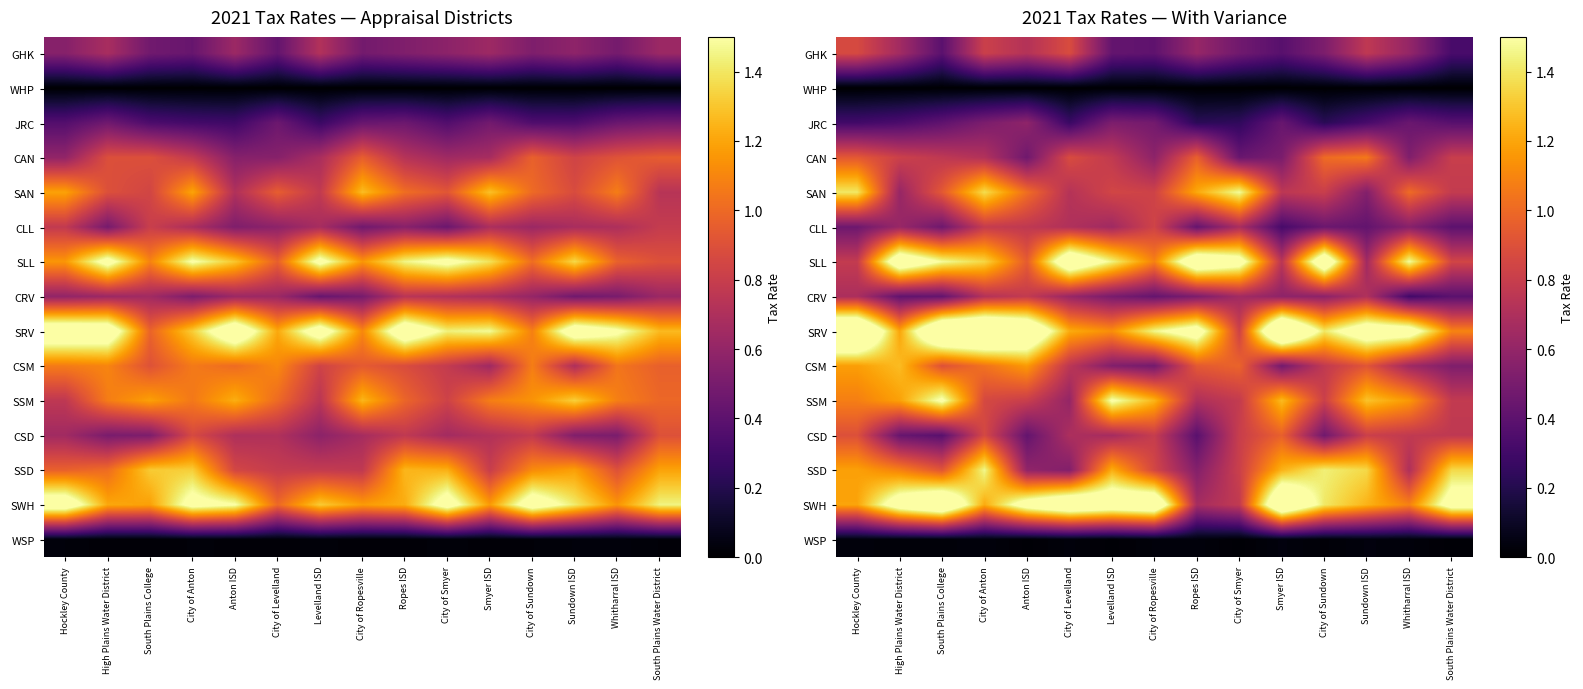

At how many categories does at least one series exceed 1?

15